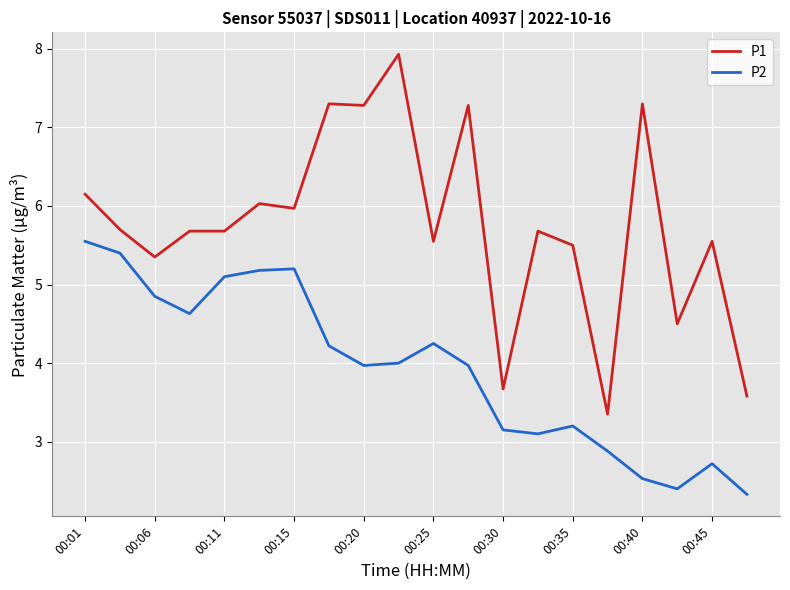

Which series has the largest total across all categories?

P1